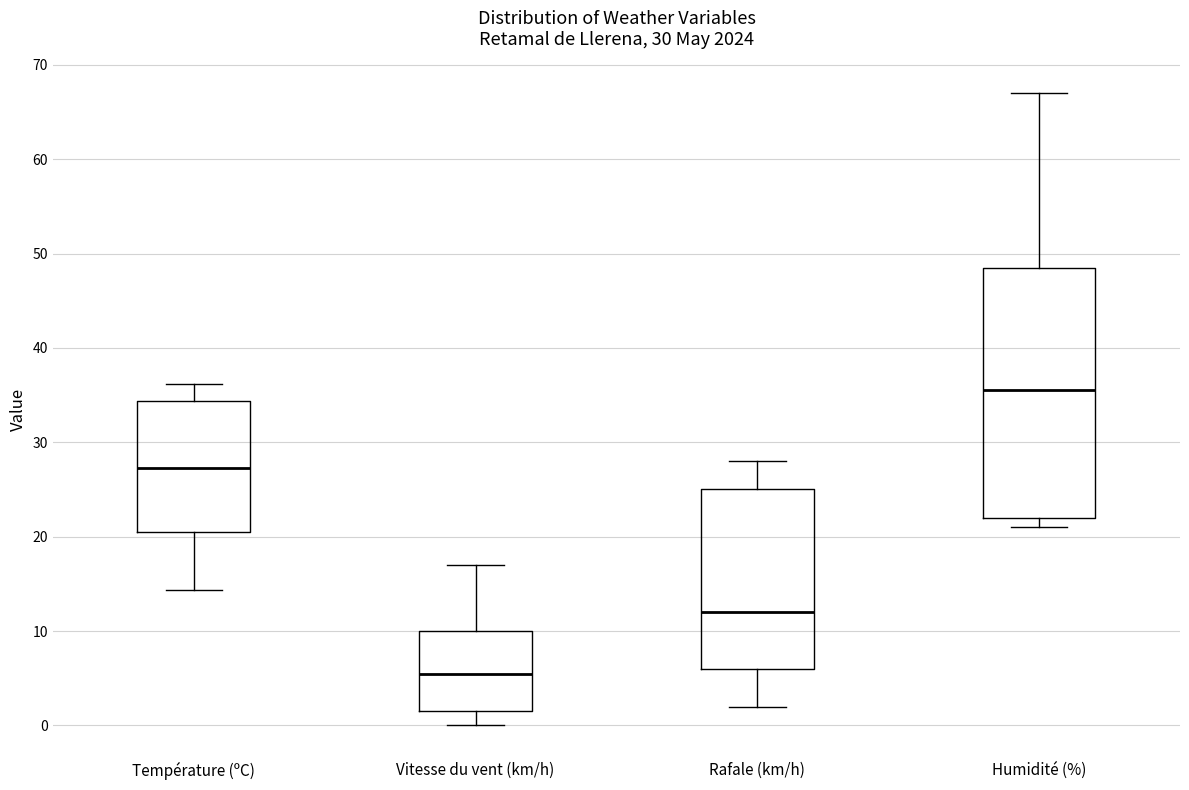

Which box has the lowest median line?

Vitesse du vent (km/h)